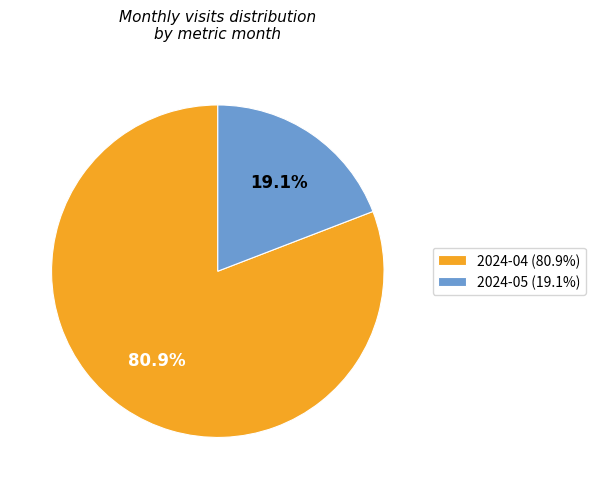

Do 2024-04 and 2024-05 together represent more than half of the pie?

Yes